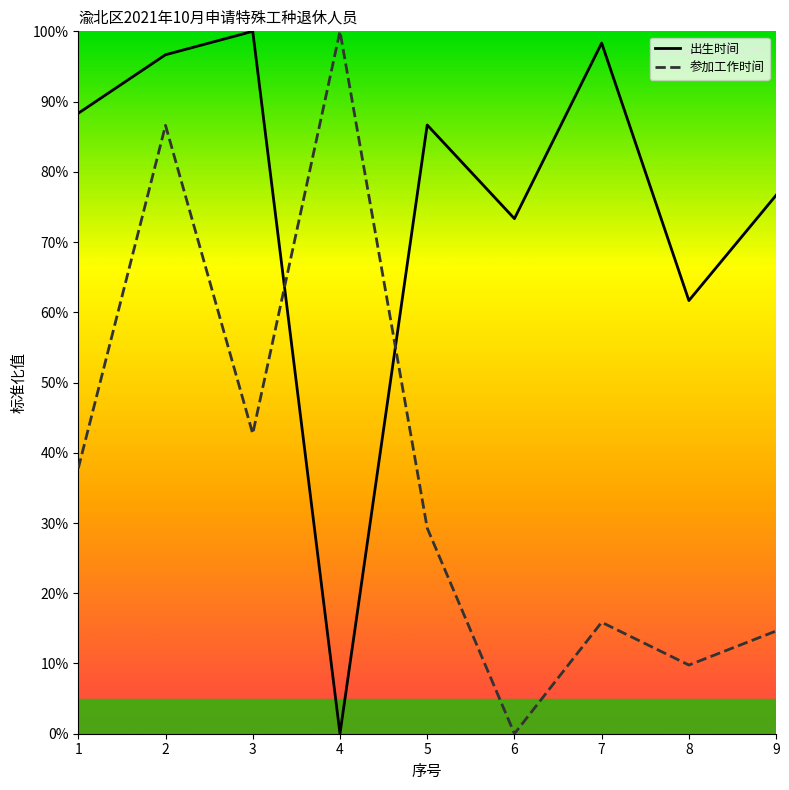

Reading left to right, what are all the values shown in this chart?

出生时间: 1=88.3	2=96.7	3=100.0	4=0.0	5=86.7	6=73.3	7=98.3	8=61.7	9=76.7
参加工作时间: 1=37.8	2=86.6	3=42.7	4=100.0	5=29.3	6=0.0	7=15.9	8=9.8	9=14.6